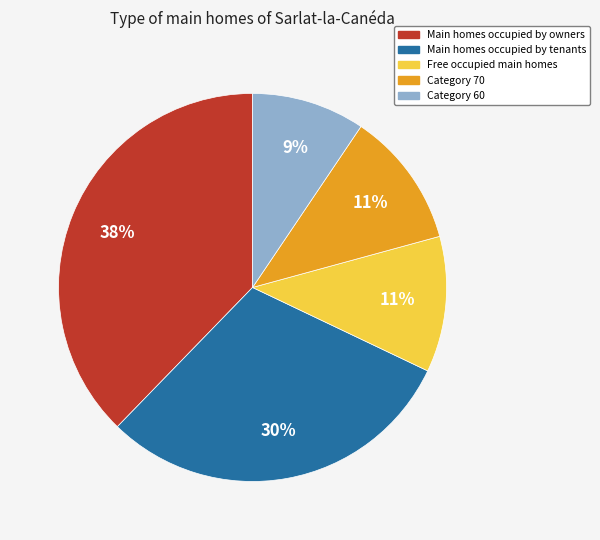

Is there a majority slice in this chart?

No